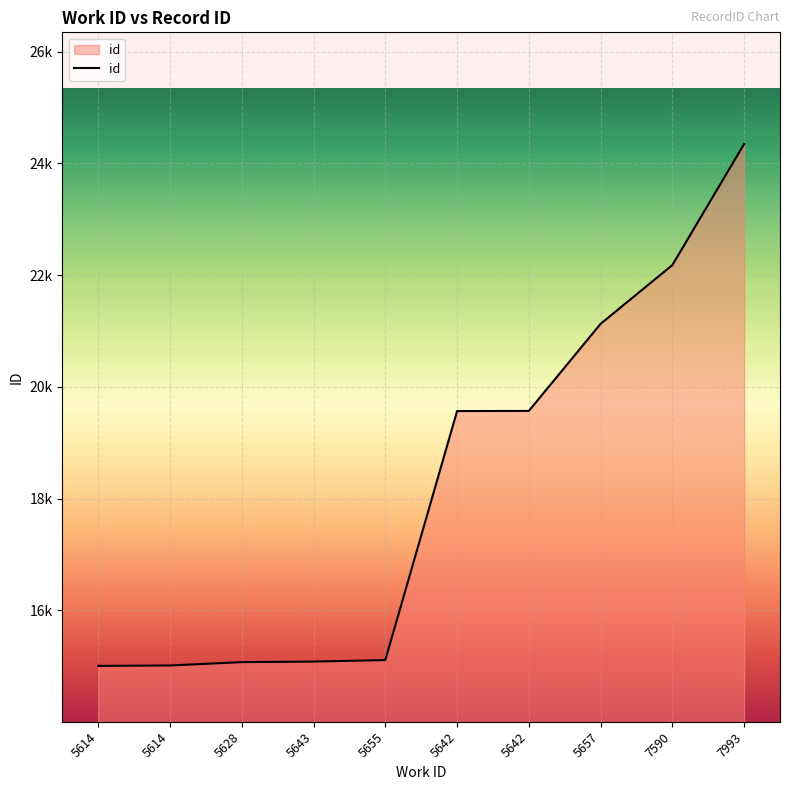

What is the label of the 3rd point from the right?

5657